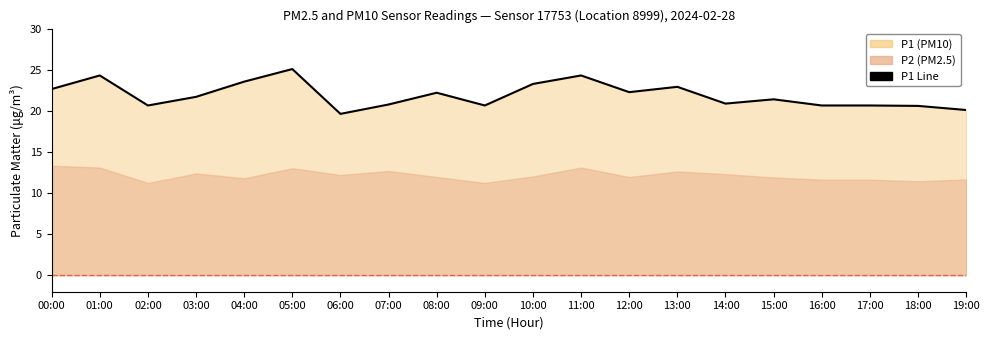

What is the difference between the maximum and minimum values?

5.4